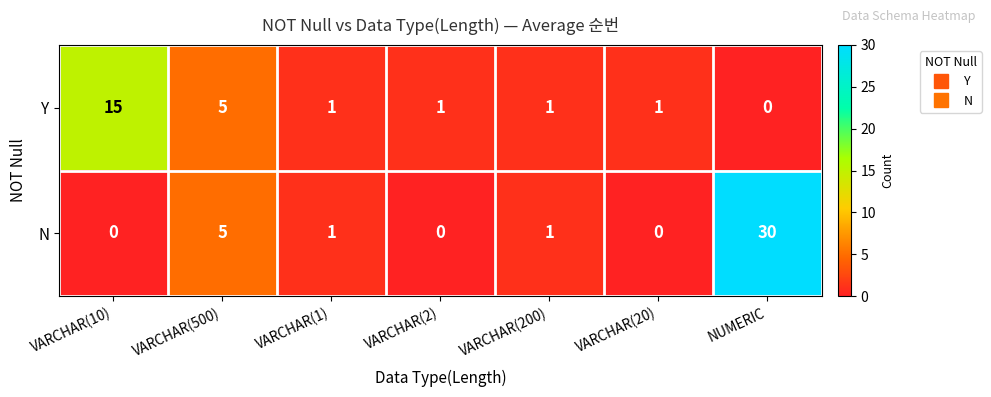

Which series changed the most between VARCHAR(500) and VARCHAR(2)?

N